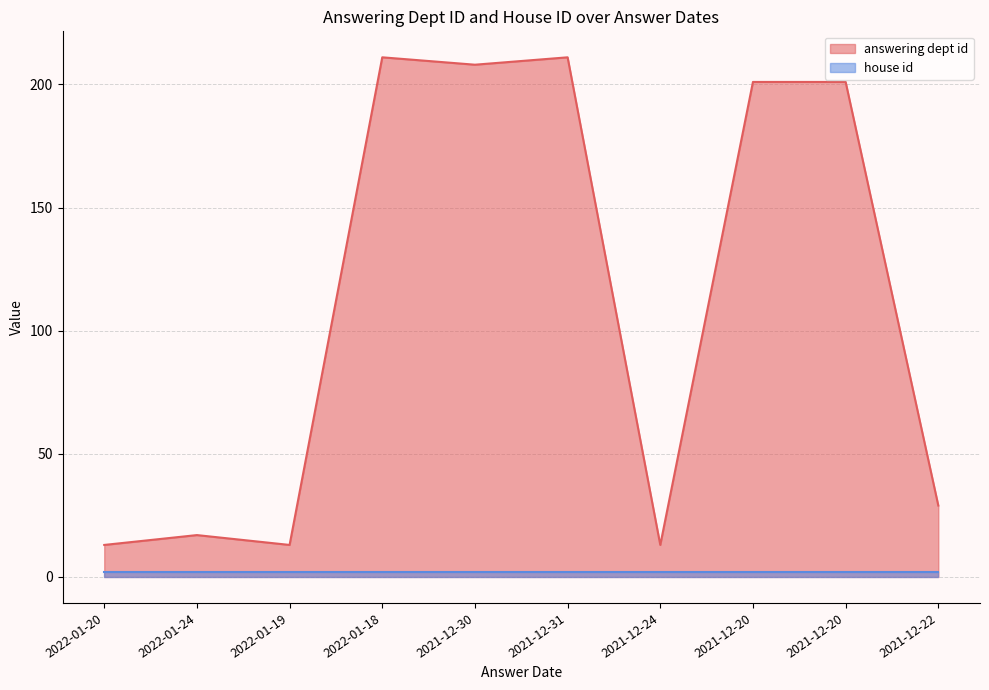

Which category has the lowest value across all series?

2022-01-20